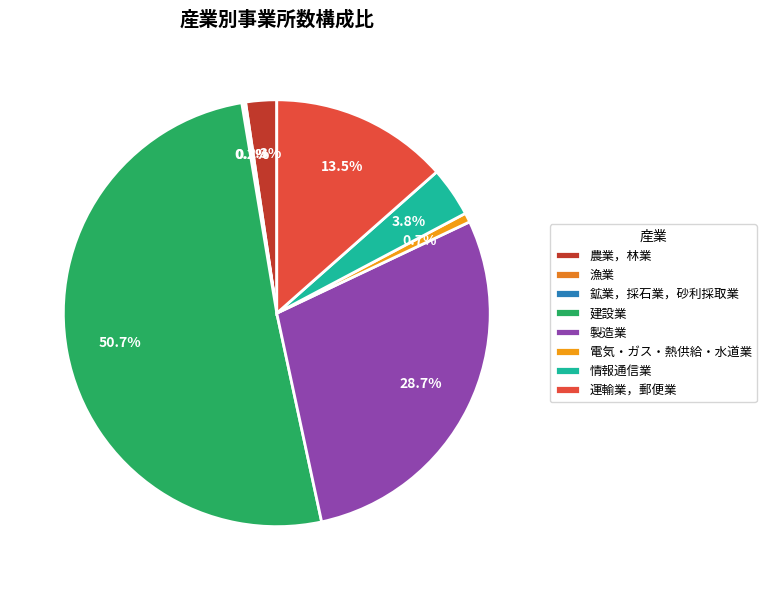

The 建設業 slice represents 51% of the pie. True or false?

True